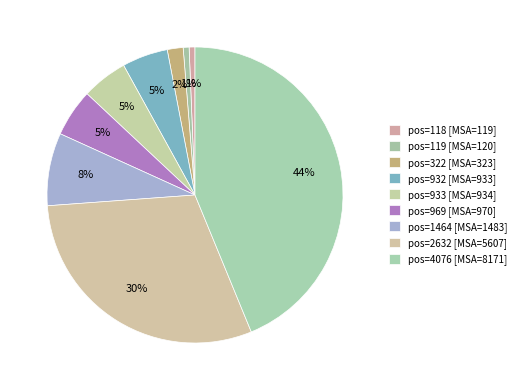

Count the number of slices in the pie.

9